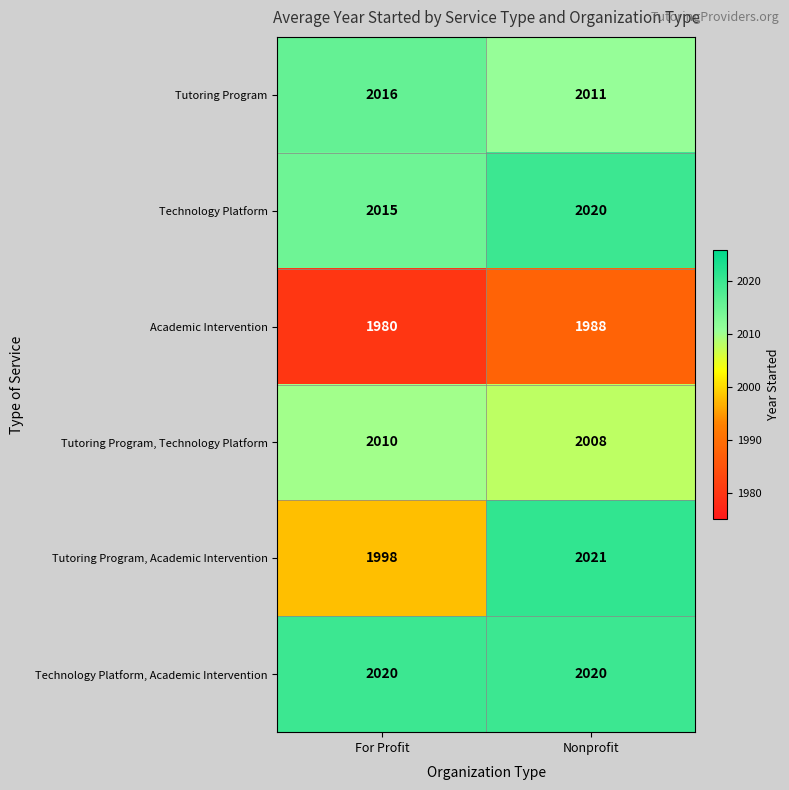

At how many categories does at least one series exceed 2009?

2